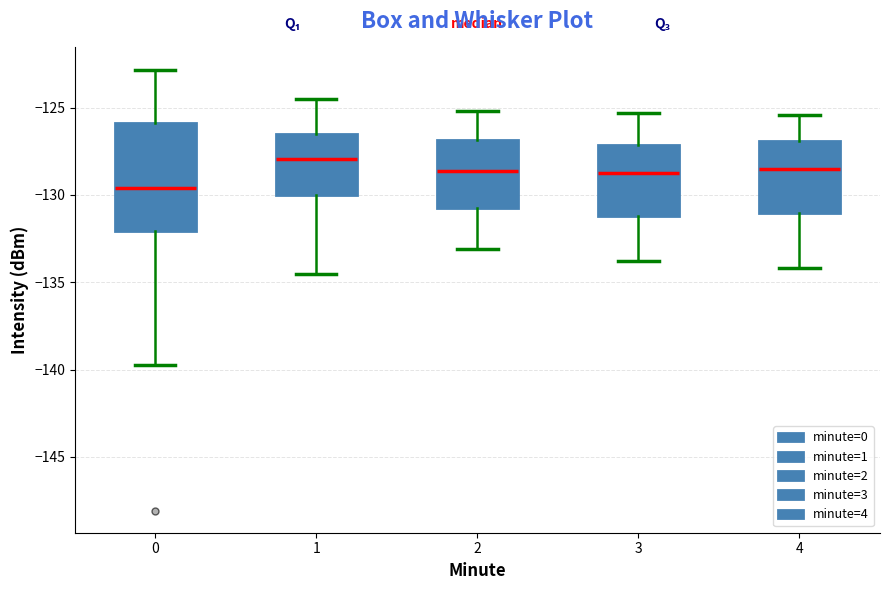

Where does the lower whisker of the box at x = 3 end on the y-axis? The values are not printed on the chart, so give them approximately, as read against the axis.

-134.0